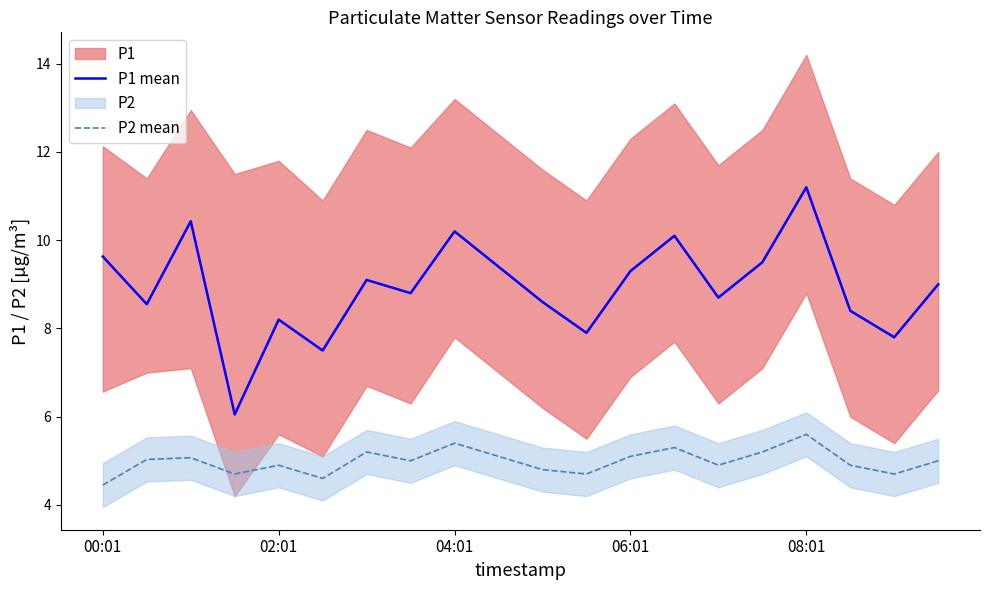

How many interior local valleys does the P2 mean series have?

6